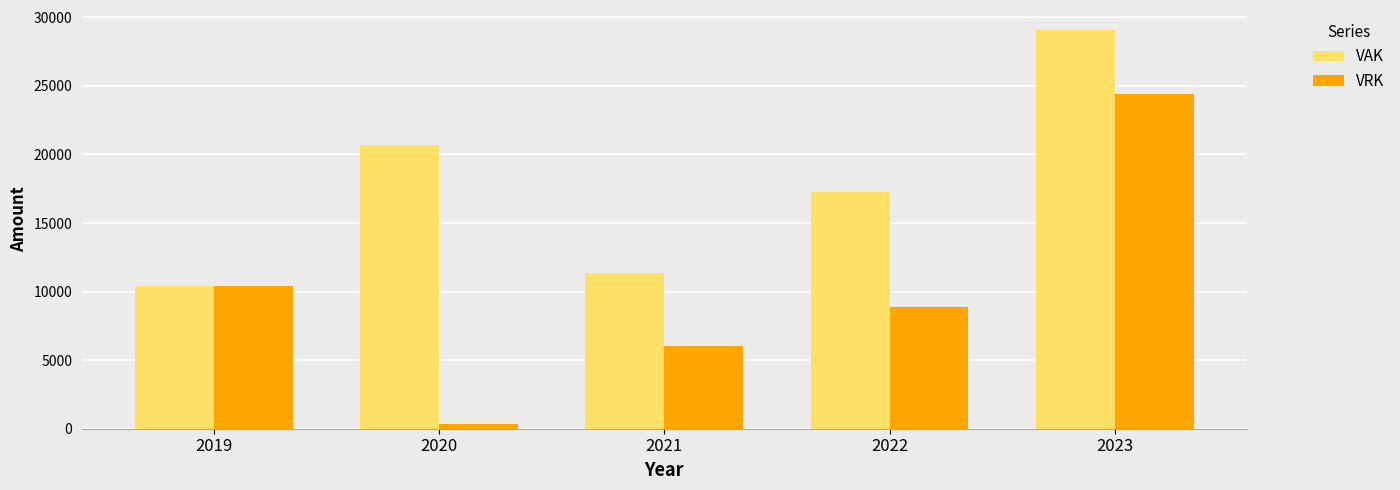

Reading left to right, what are all the values shown in this chart?

VAK: 2019=10428	2020=20668	2021=11328	2022=17234	2023=29080
VRK: 2019=10428	2020=359	2021=6042	2022=8911	2023=24445